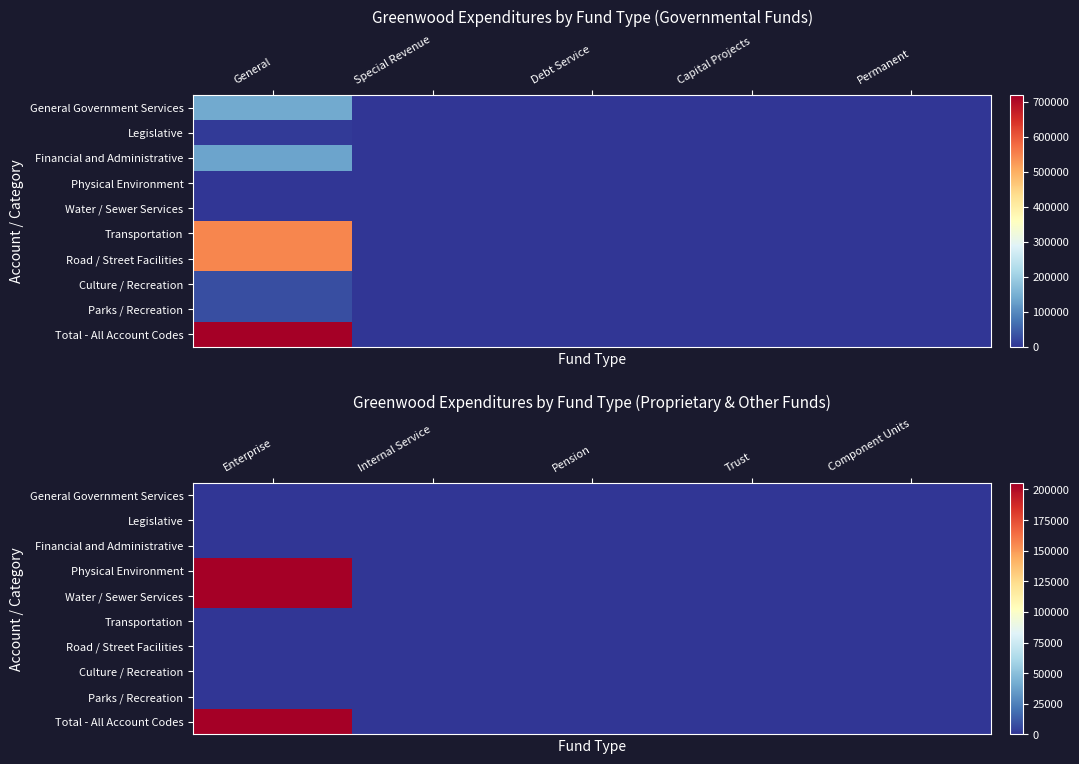

Rank the categories by Parks / Recreation value from highest to lowest.

Enterprise, Internal Service, Pension, Trust, Component Units